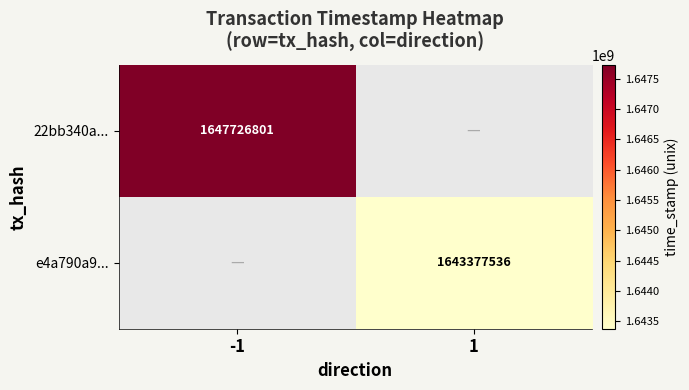

True or false: 22bb340a... has a value of 1647726801.0 at -1.

True